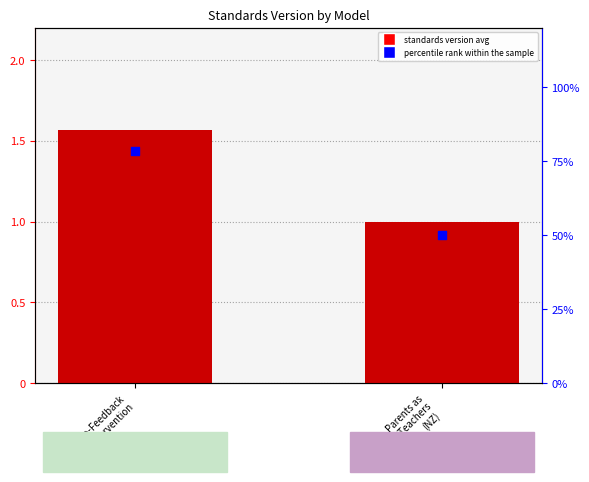

At how many categories does at least one series exceed 2?

2